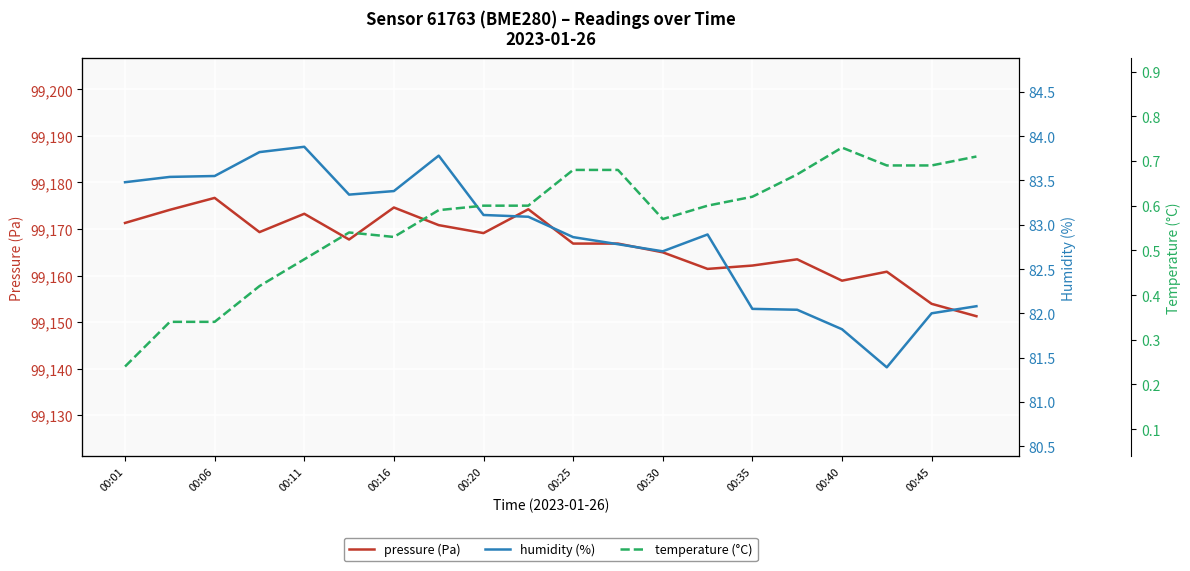

The pressure (Pa) series shows 99153.9 at 00:45. True or false?

True